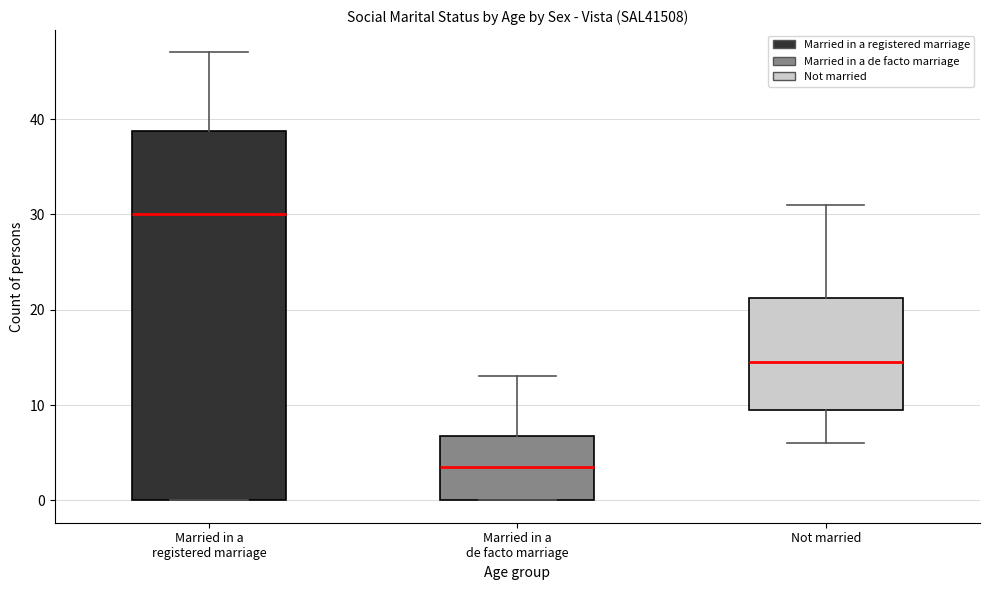

Which box is the tallest, from its lower edge to its upper edge?

Married in a registered marriage